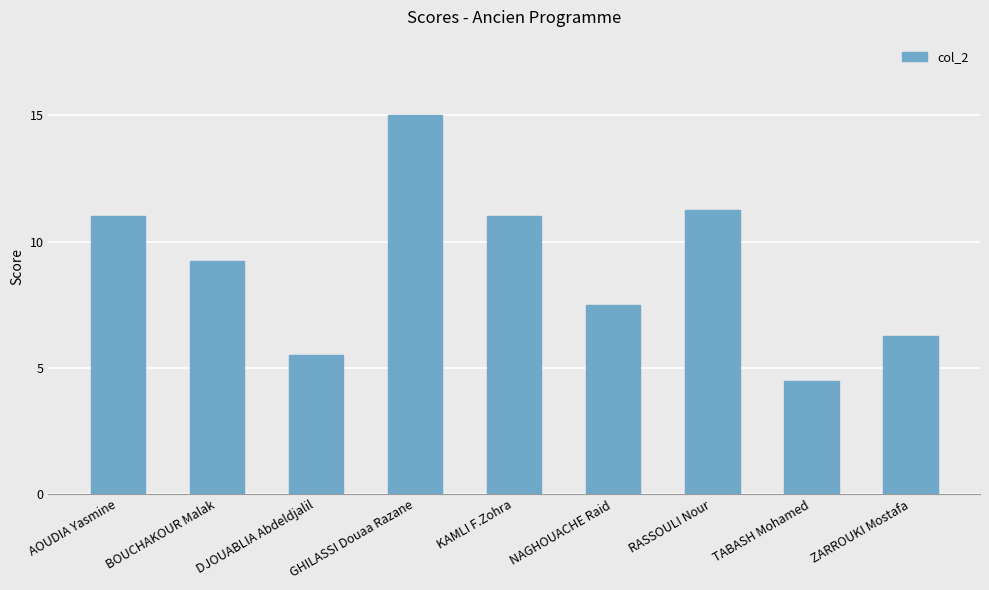

What is the value of the 4th bar from the left?

15.0